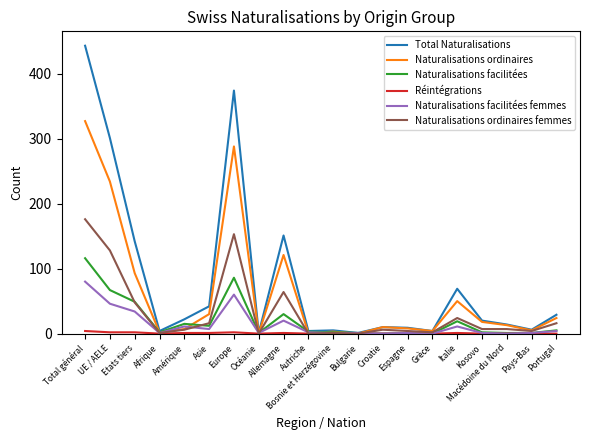

What is the highest value of the Naturalisations facilitées femmes series?

80